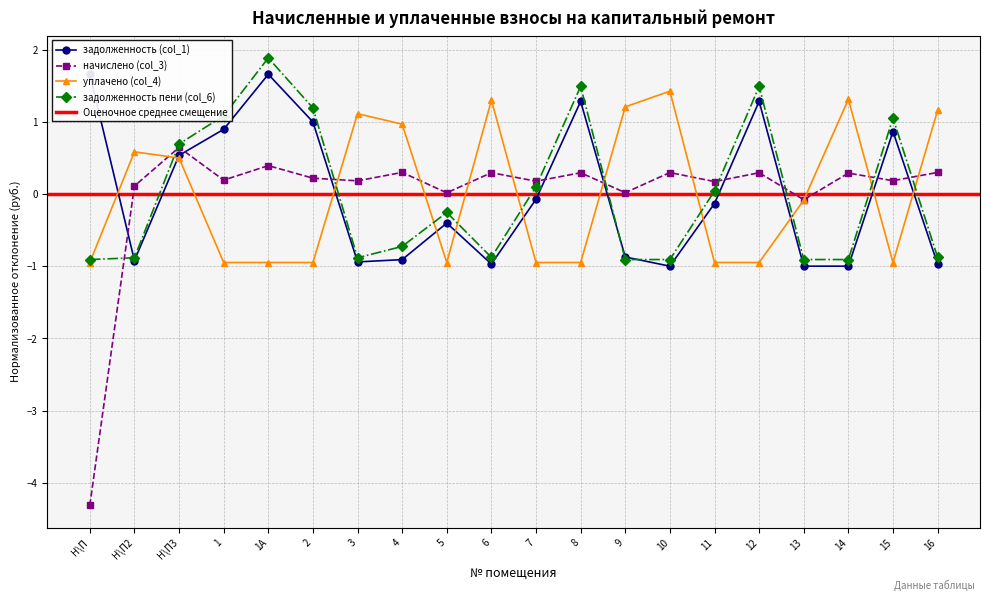

The value of уплачено (col_4) at 12 is -0.3. True or false?

False